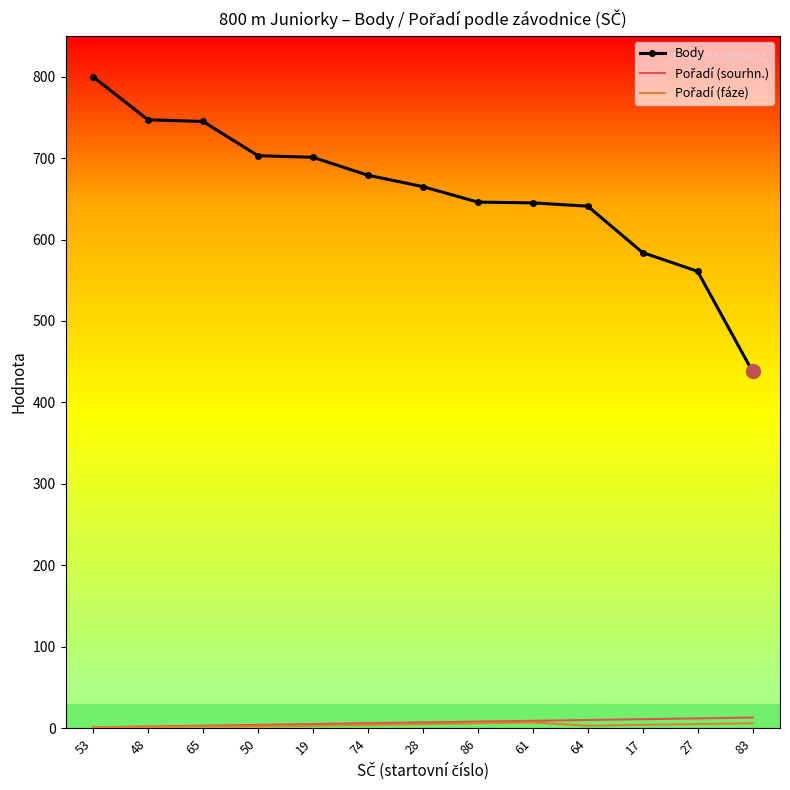

Which category has the highest value in the Body series?

53